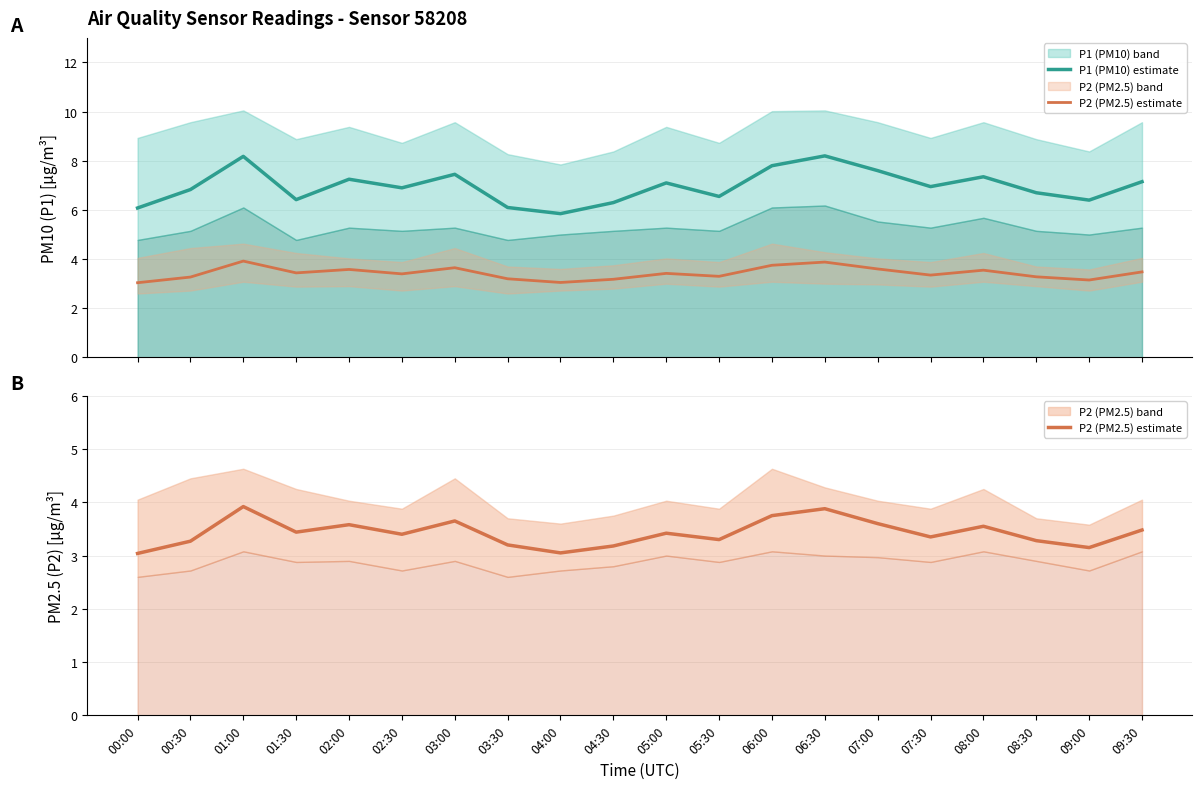

What value does the P2 (PM2.5) estimate series have at 09:30?

3.5